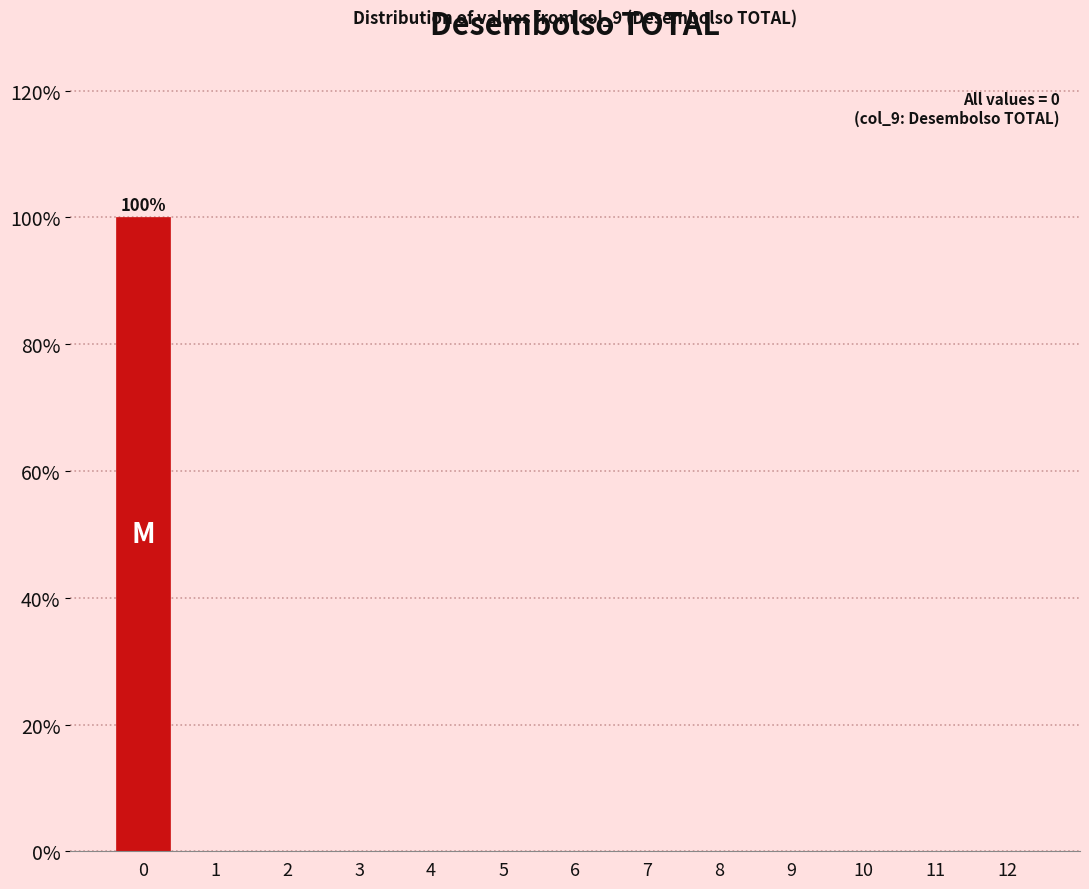

Over which range of the x-axis is the bar tallest?

-0.5 to 0.5